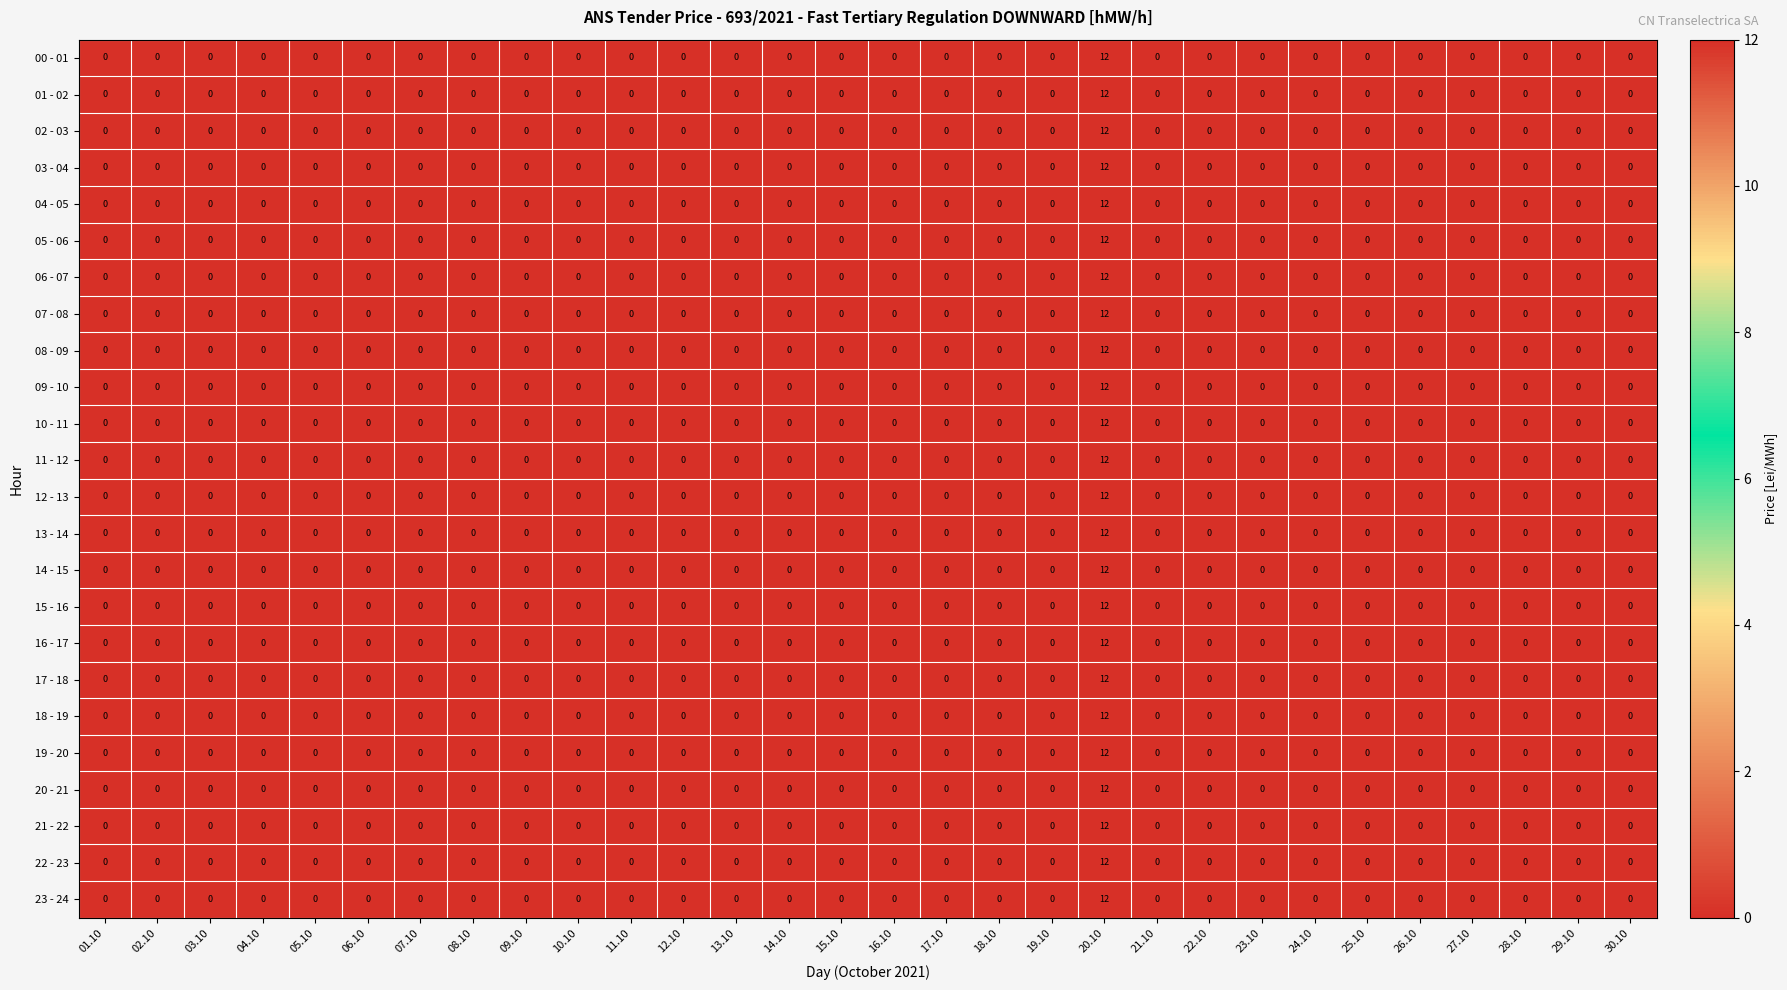

At which category is the sum across all series the highest?

20.10